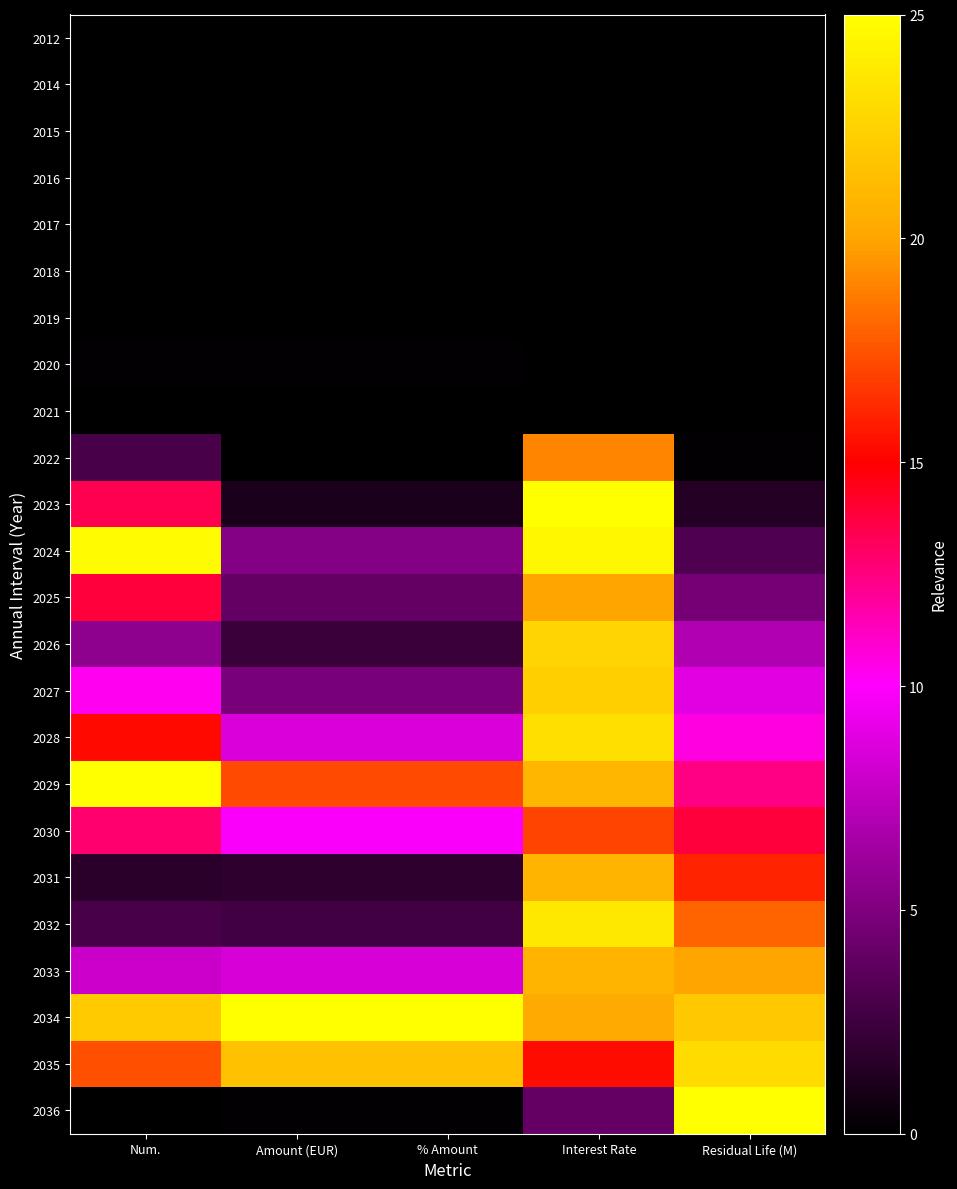

What is the difference between the highest and lowest values at Num.?

25.0